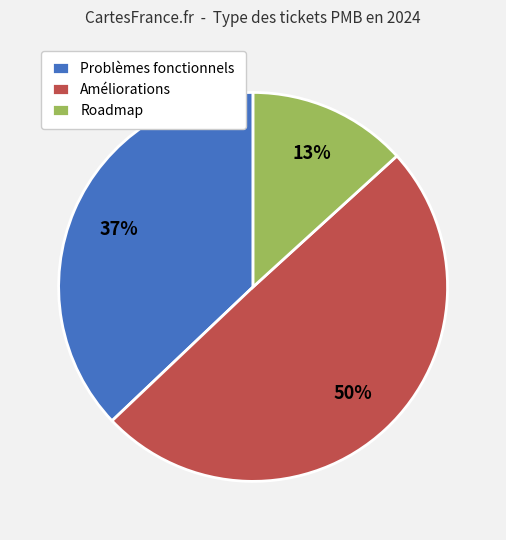

To the nearest percent, what is the combined percentage of Problèmes fonctionnels and Améliorations?

87%